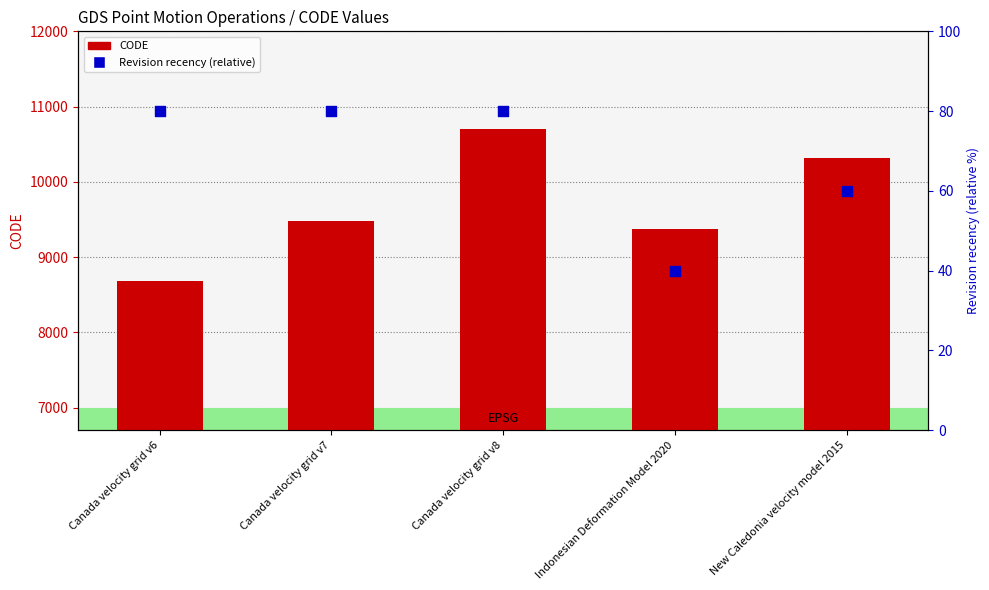

At which category is the sum across all series the highest?

Canada velocity grid v8